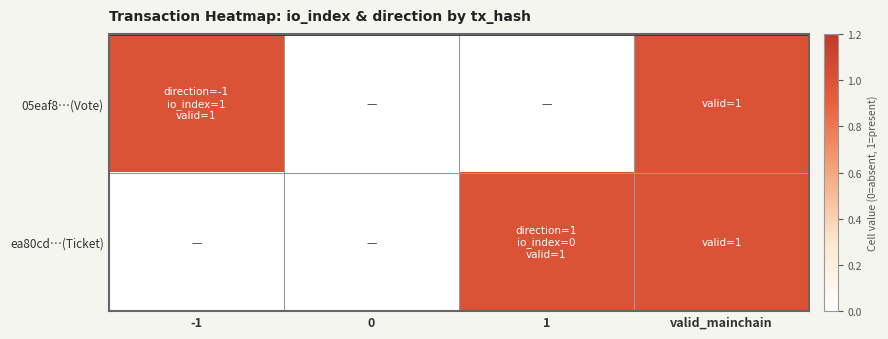

List the series in order of their peak value, highest first.

05eaf8…(Vote), ea80cd…(Ticket)